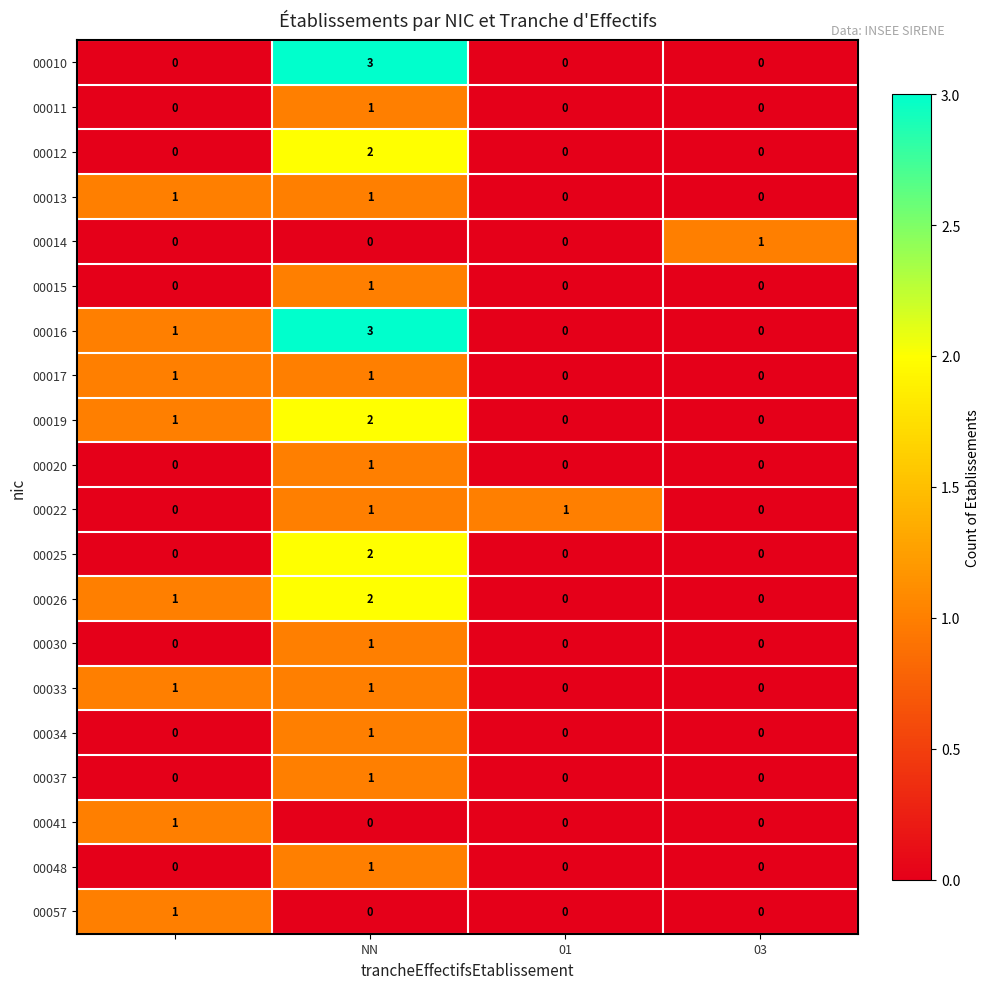

Which series has the largest total across all categories?

00016